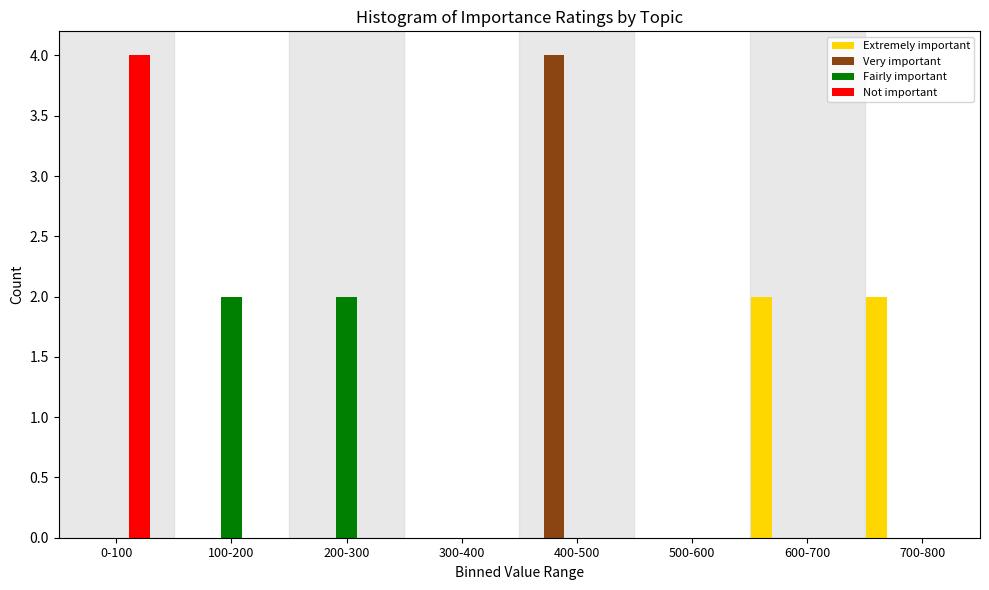

Between 0-100 and 300-400, which series saw the biggest shift?

Not important